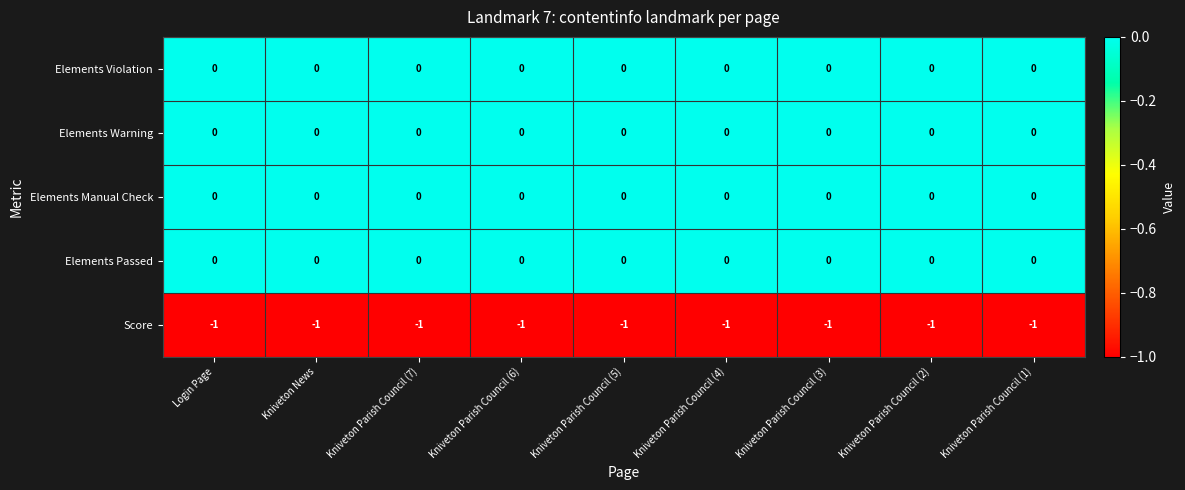

What is the sum of all Score values?

-9